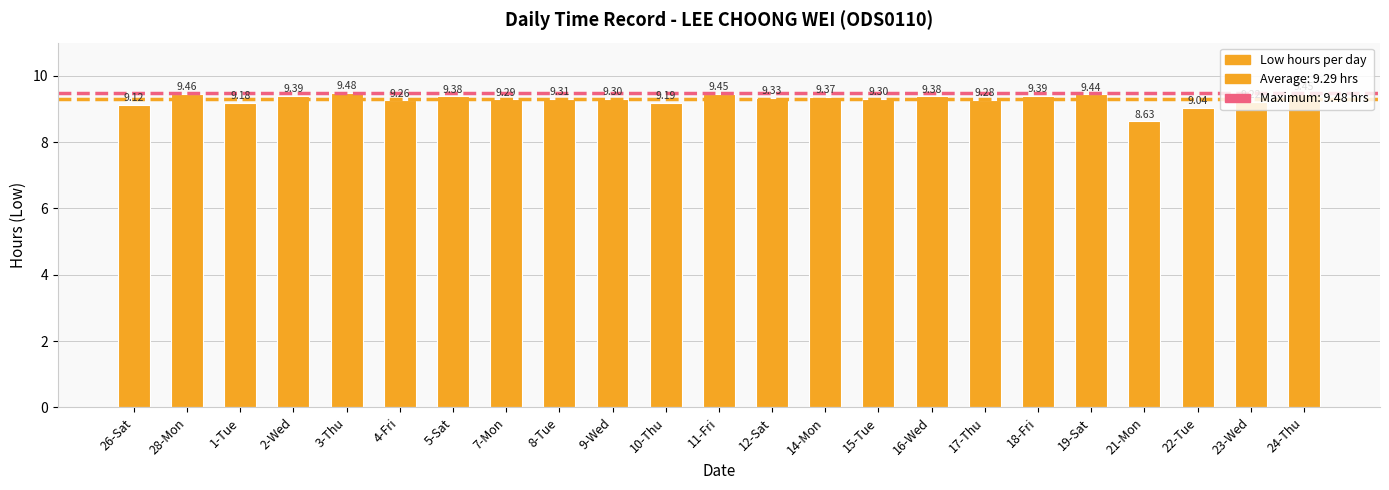

At which label does the data first exceed 9?

26-Sat